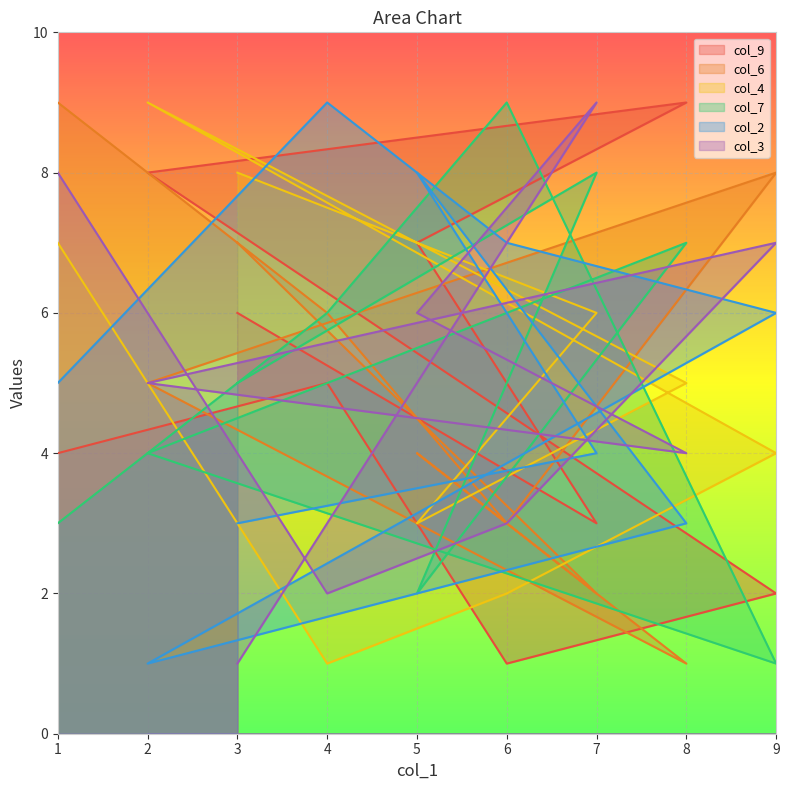

What is the maximum value for col_3?

9